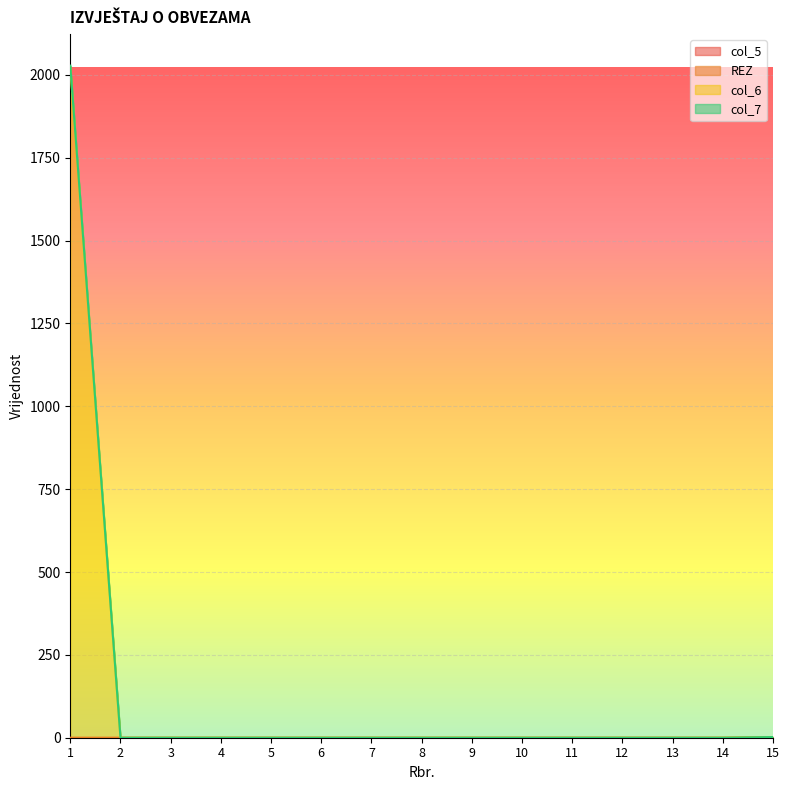

True or false: col_6 and col_7 cross at least once.

False